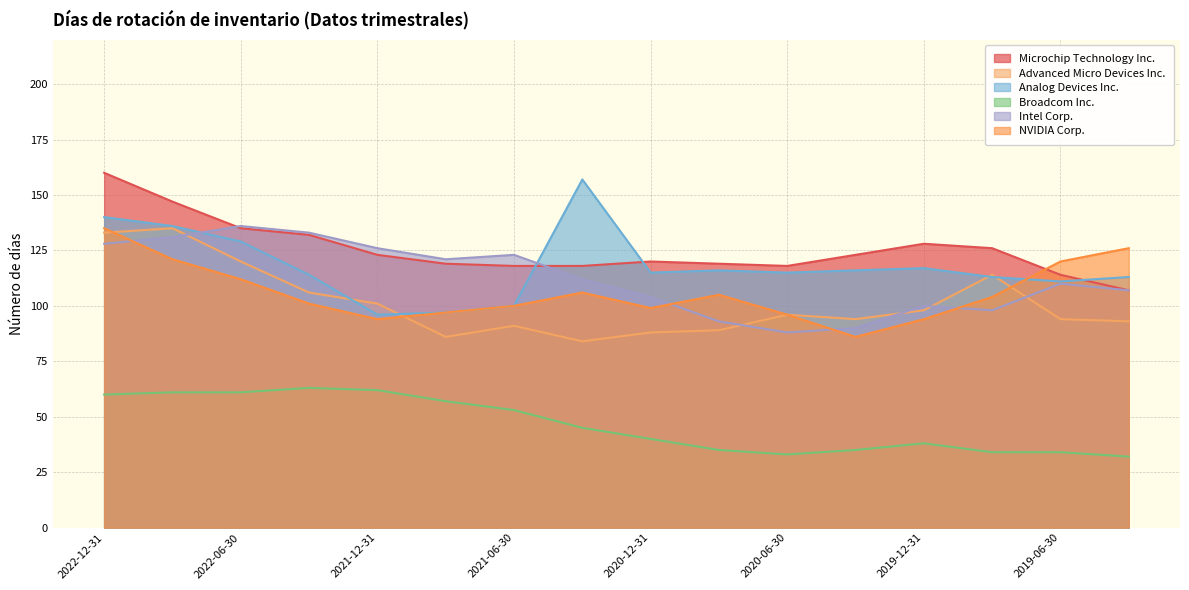

Where do Advanced Micro Devices Inc. and Intel Corp. first cross each other?

2022-09-30 and 2022-06-30